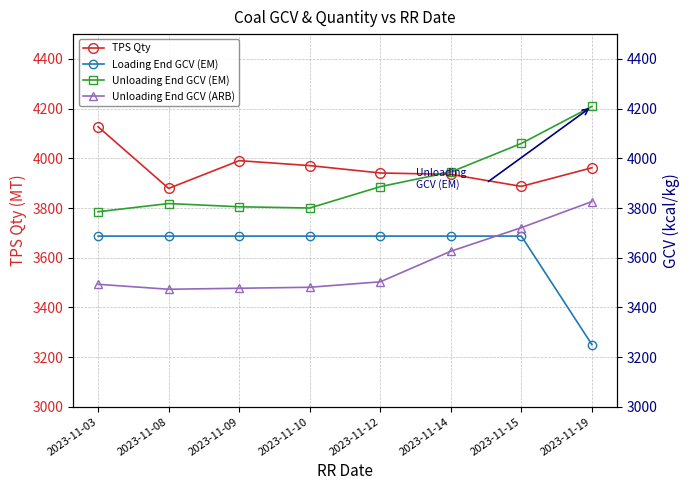

What are all the series names shown in the legend?

TPS Qty, Loading End GCV (EM), Unloading End GCV (EM), Unloading End GCV (ARB)